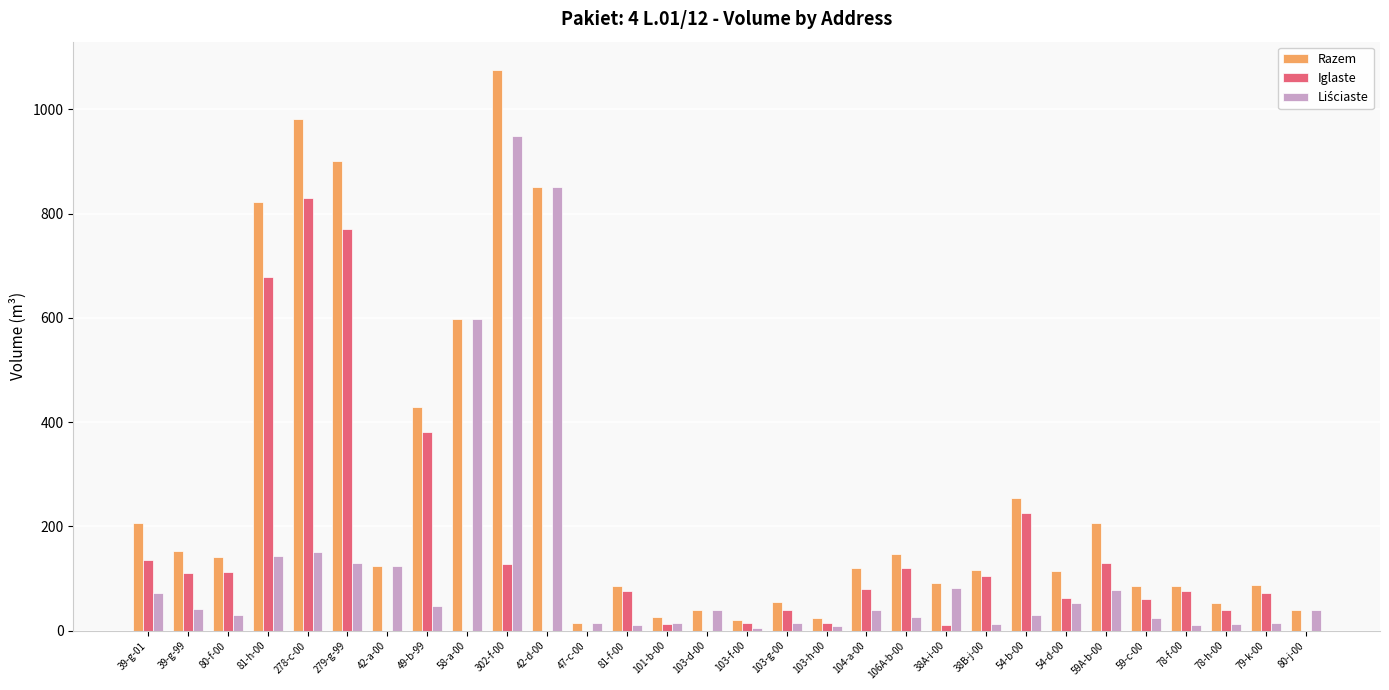

Which series has the largest range (max minus min)?

Razem